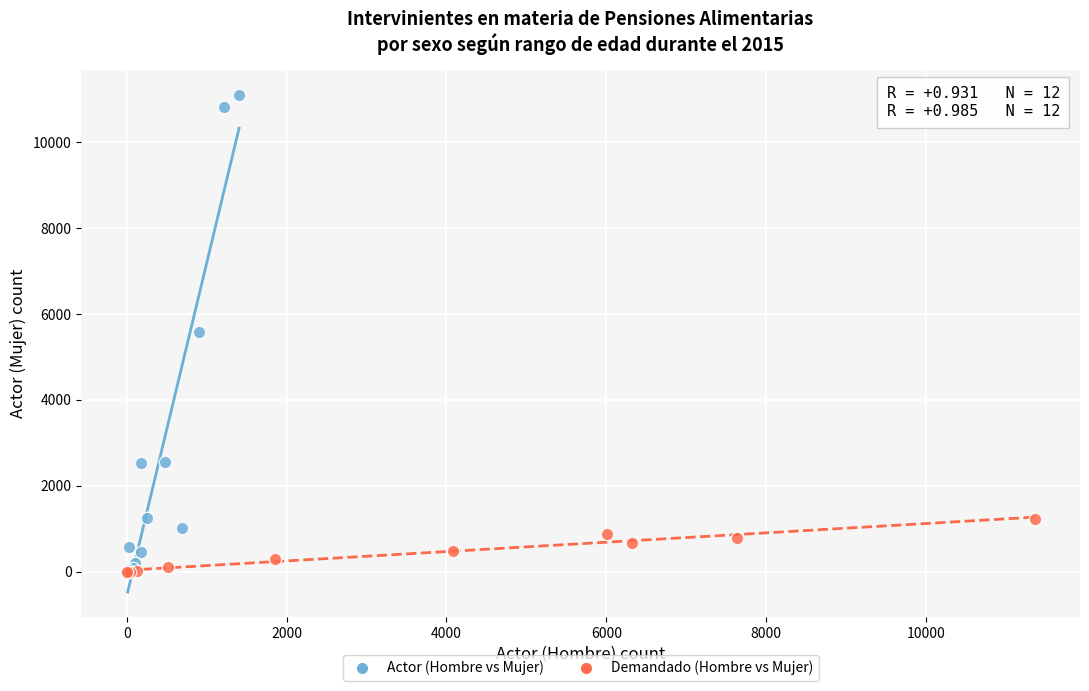

Which series has the widest spread of Y values?

Actor (Hombre vs Mujer)